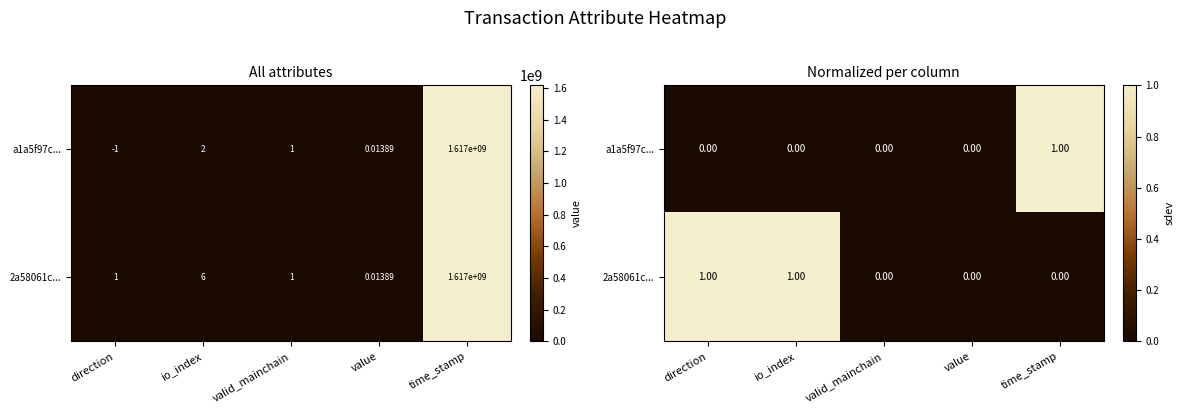

Count the number of categories in the chart.

5